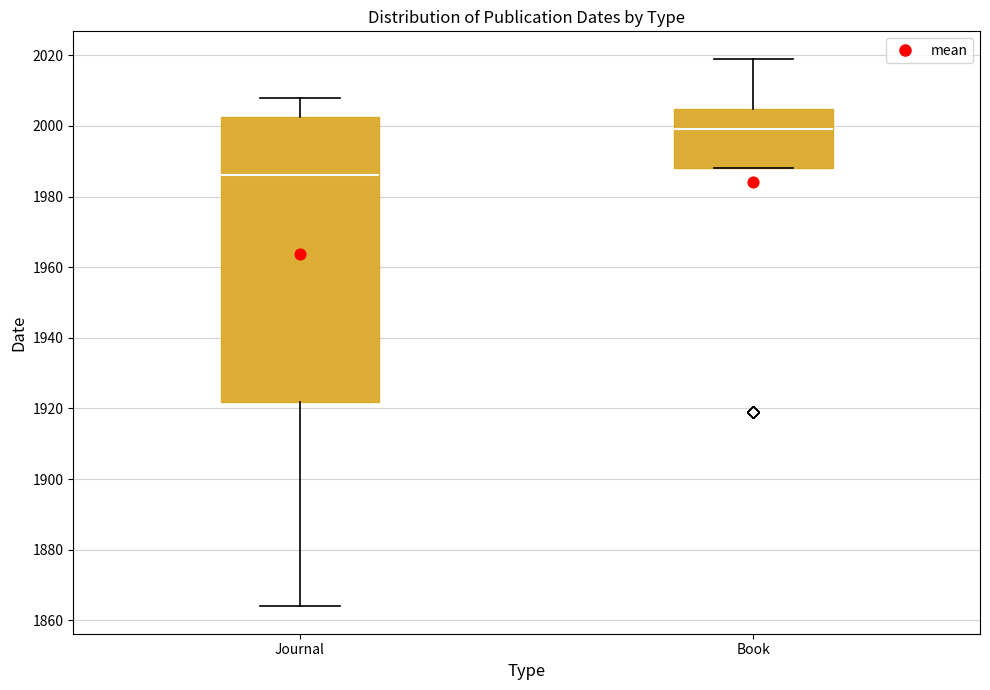

Comparing the boxes themselves (not the whiskers), which one is the tallest?

Journal